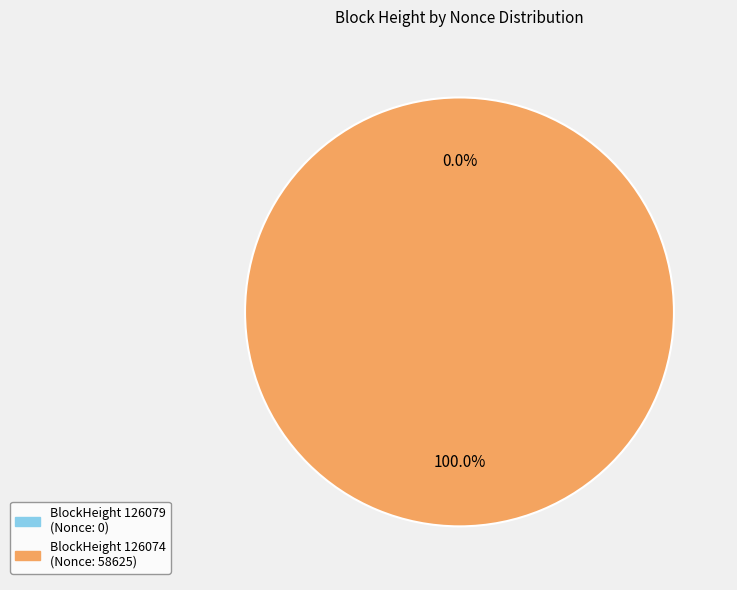

Which category has the biggest portion of the pie?

126074